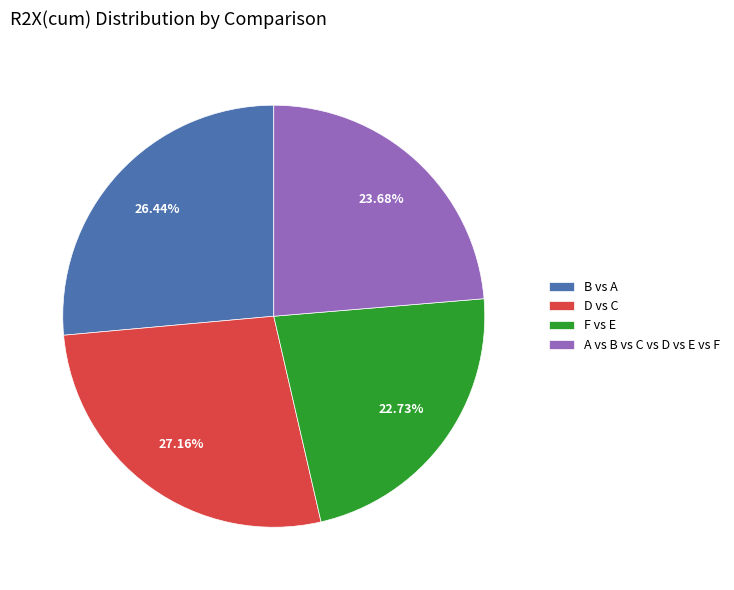

Is A vs B vs C vs D vs E vs F the majority of the pie?

No